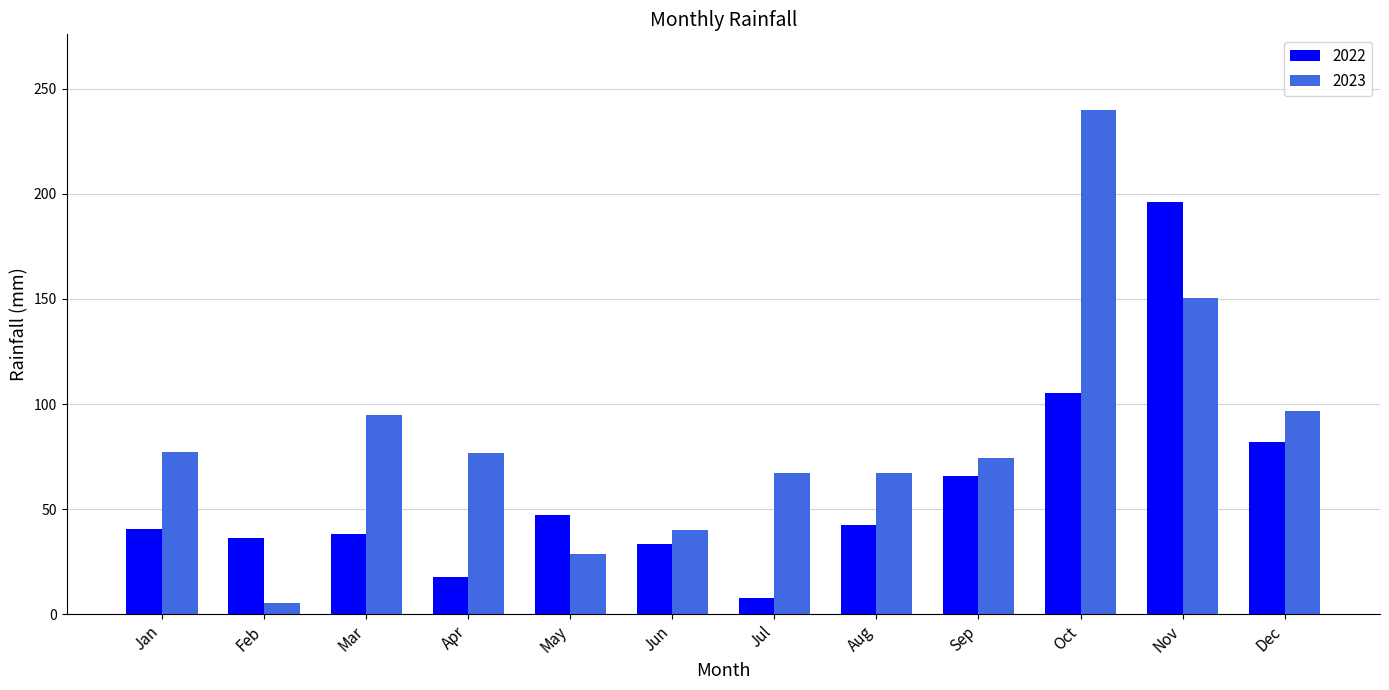

Between Jun and Aug, which series saw the biggest shift?

2023